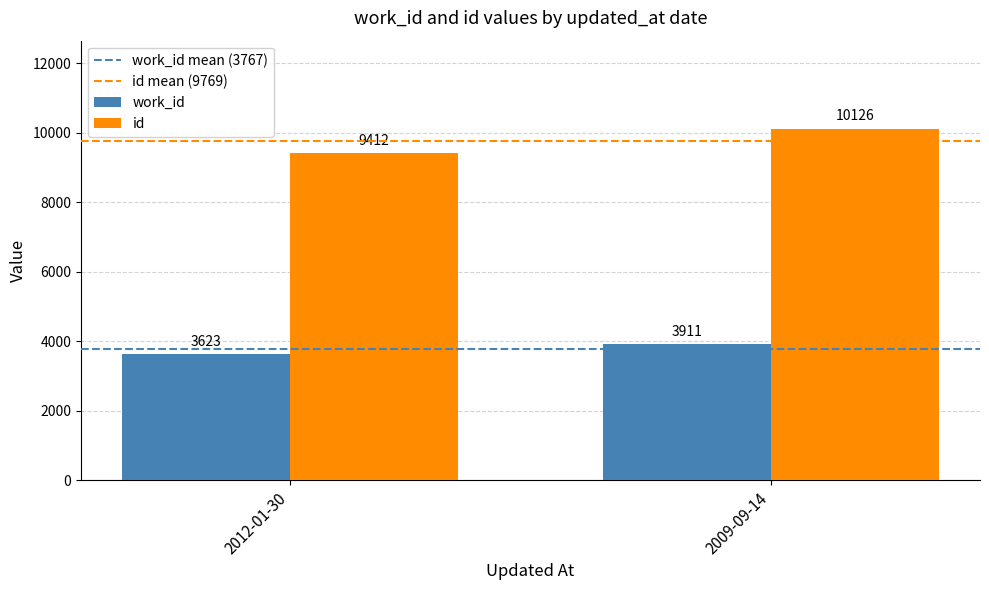

How many distinct data groups are displayed?

2